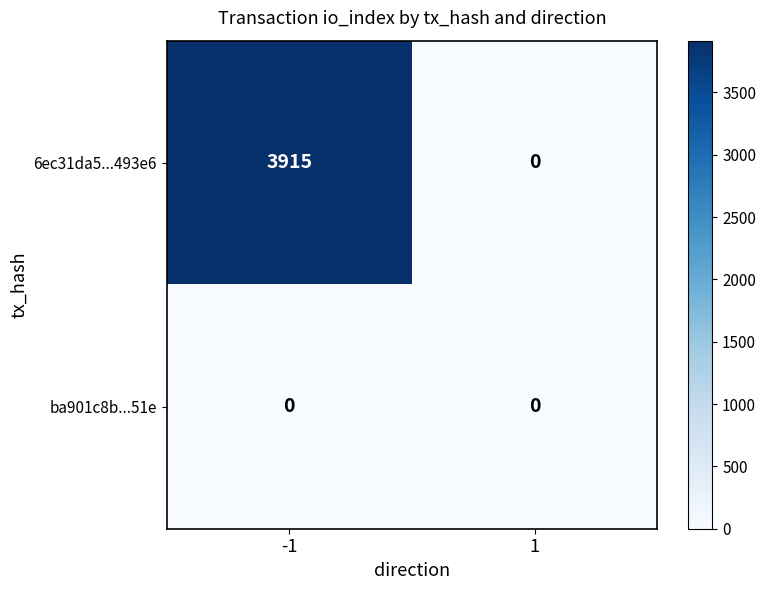

Rank the series at -1 from lowest to highest value.

ba901c8b...51e, 6ec31da5...493e6